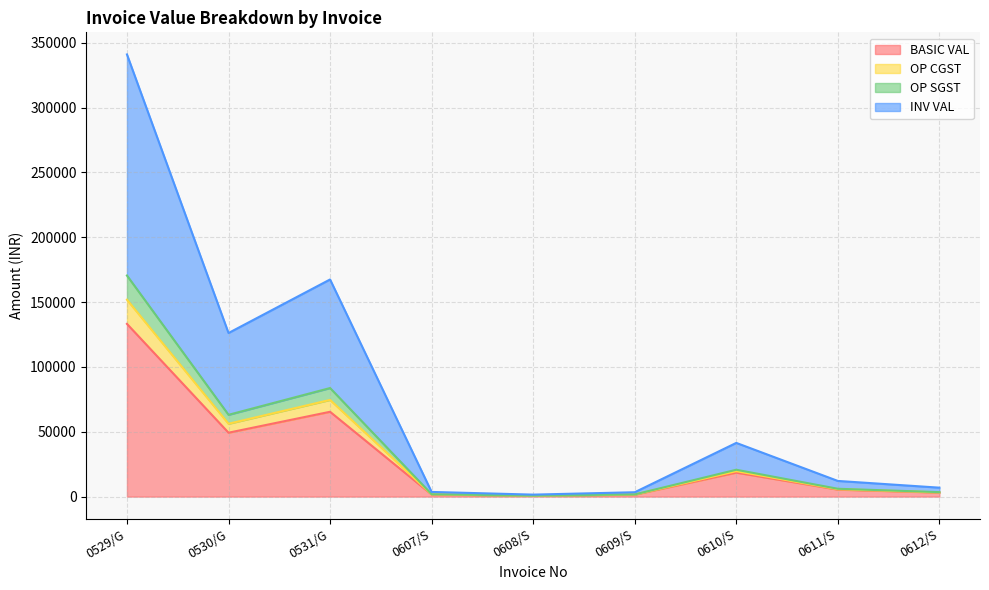

The OP CGST series shows 132201.7 at 0531/G. True or false?

False